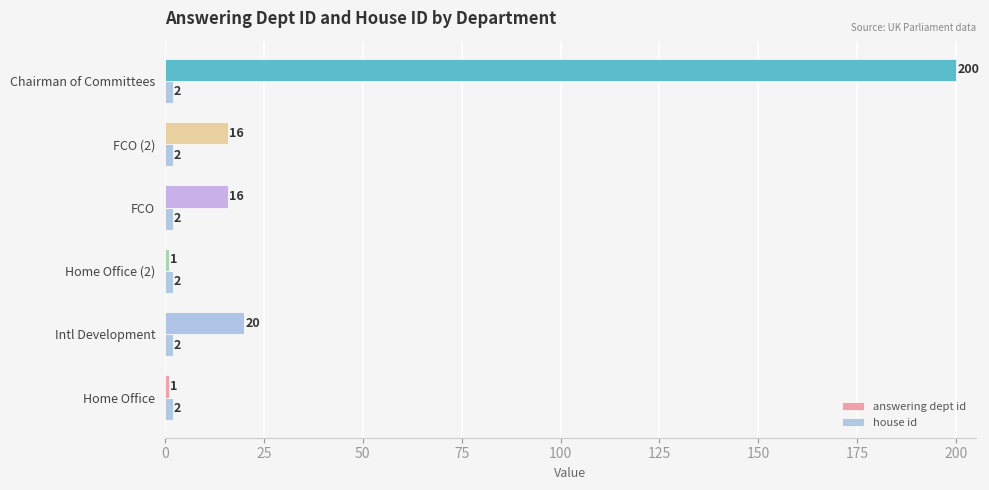

The value of answering dept id at Home Office is 1. True or false?

True